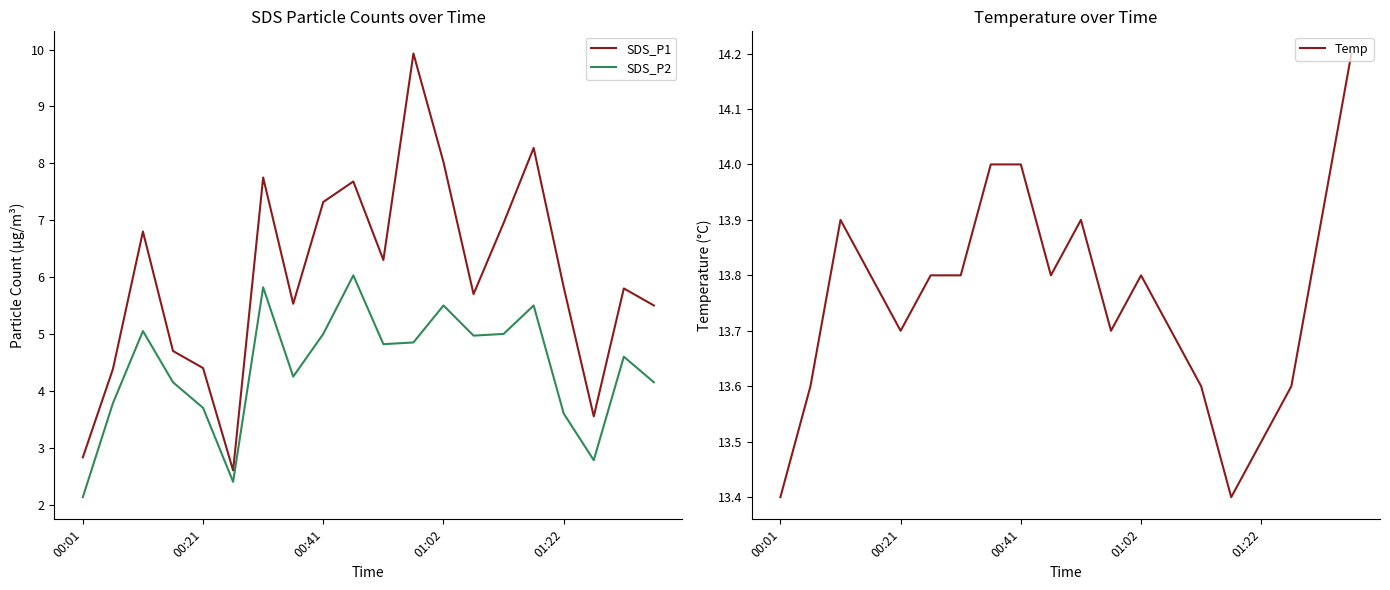

Does the chart display data point markers on the line(s)?

No